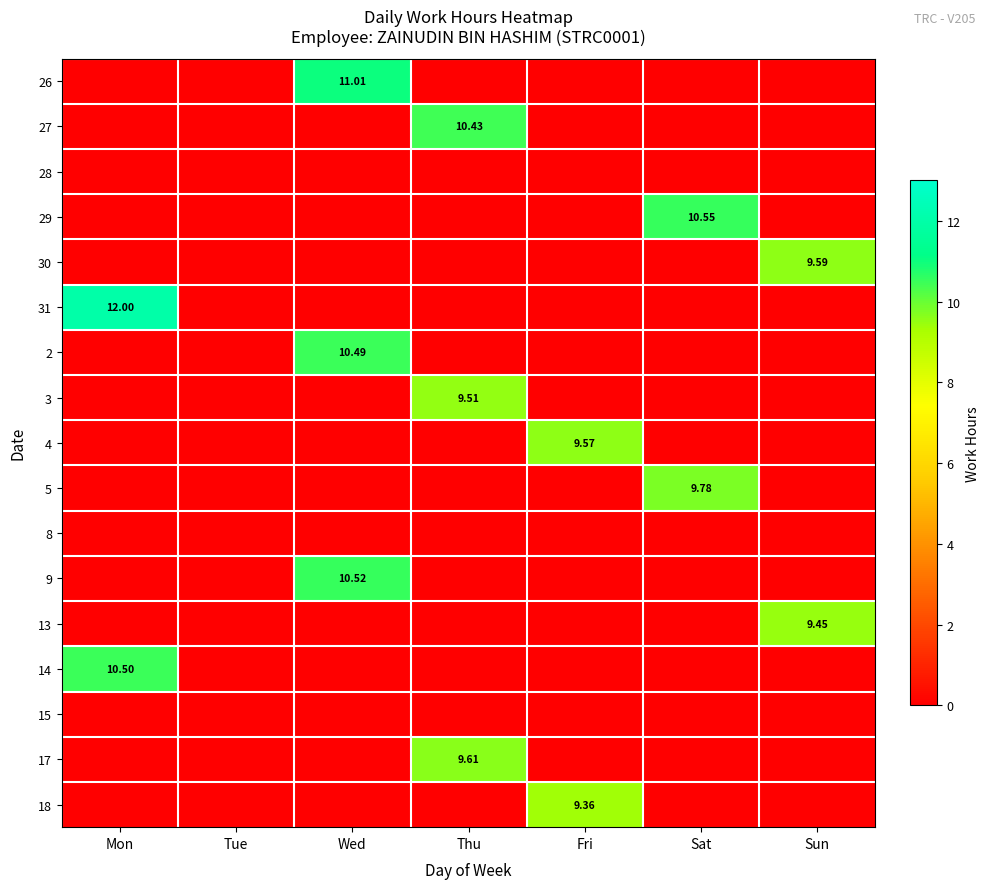

The value of 31 at Mon is 6.0. True or false?

False